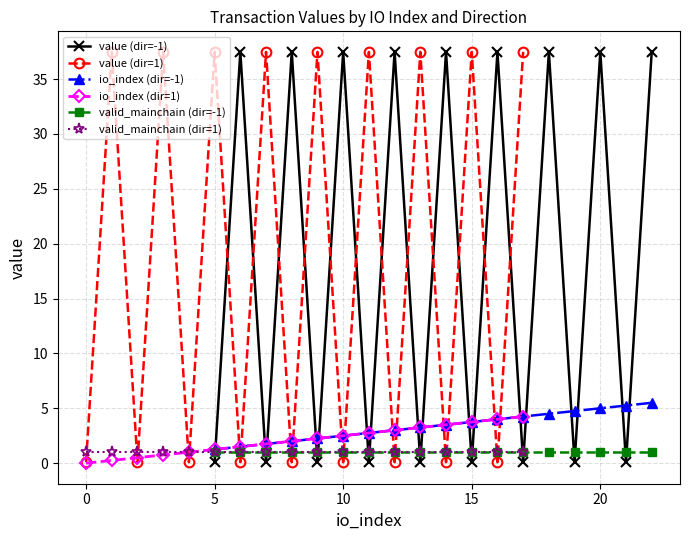

Read the valid_mainchain (dir=1) value at 0.

1.0